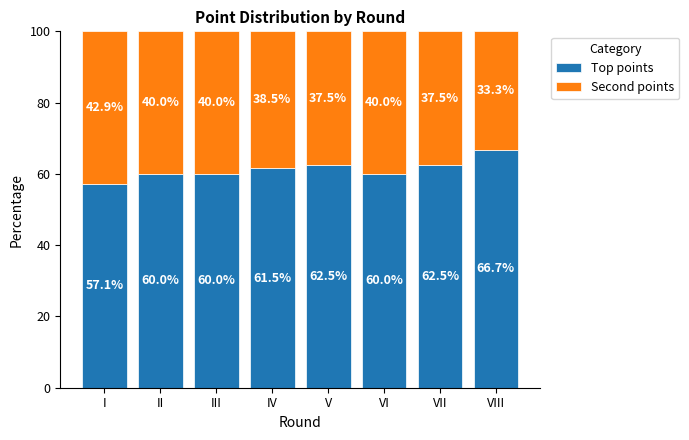

Reading left to right, transcribe the values for Top points.

57.1	60.0	60.0	61.5	62.5	60.0	62.5	66.7